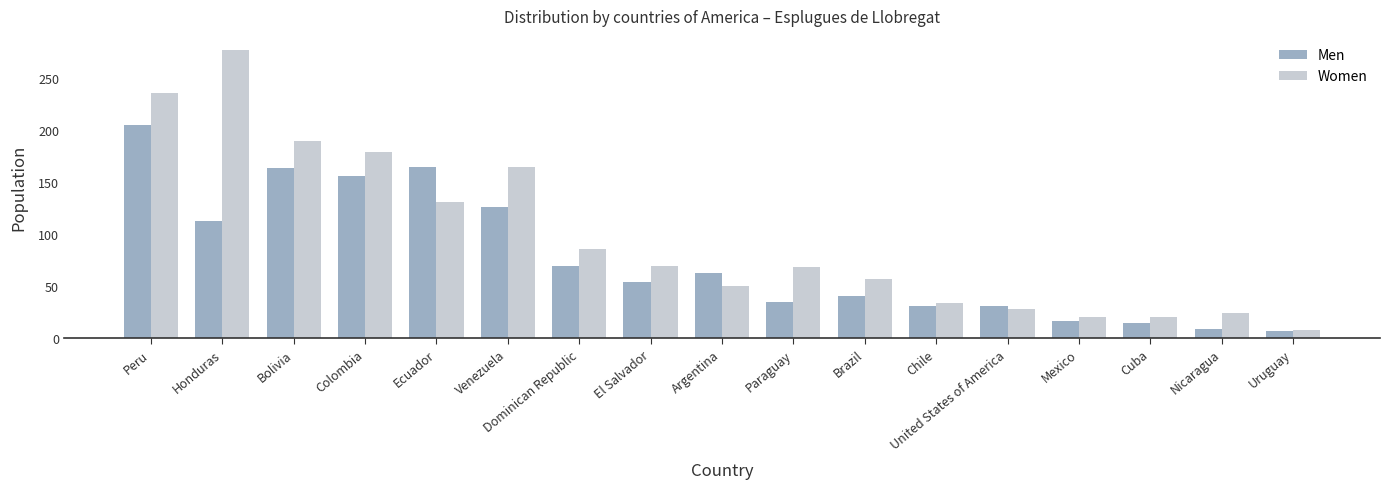

How many groups of bars are there?

17